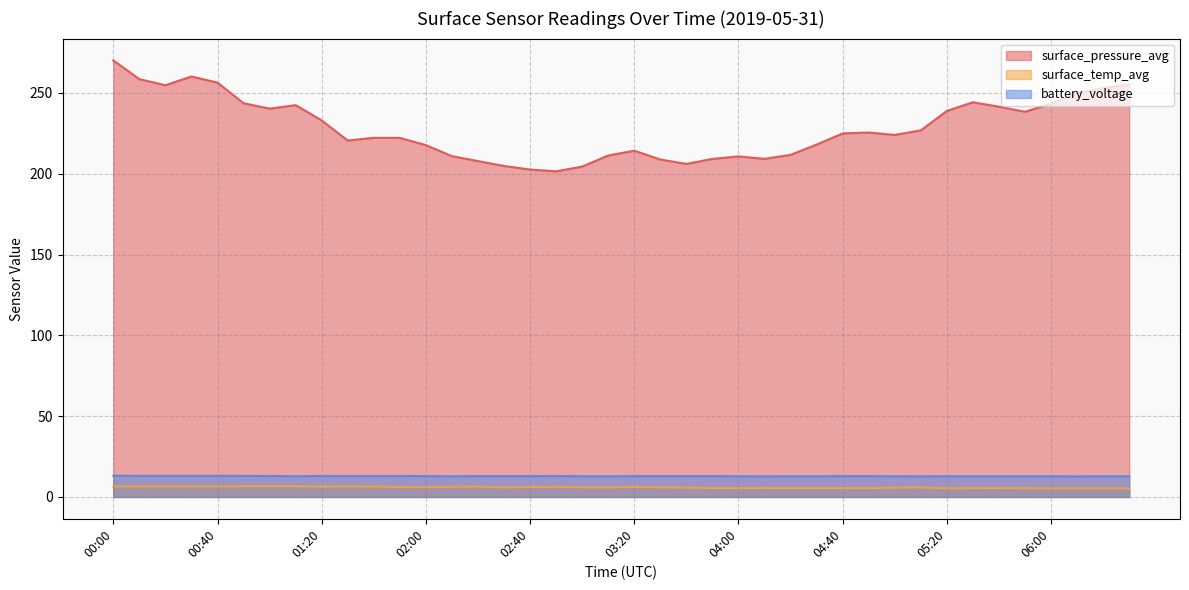

Count the number of categories in the chart.

40